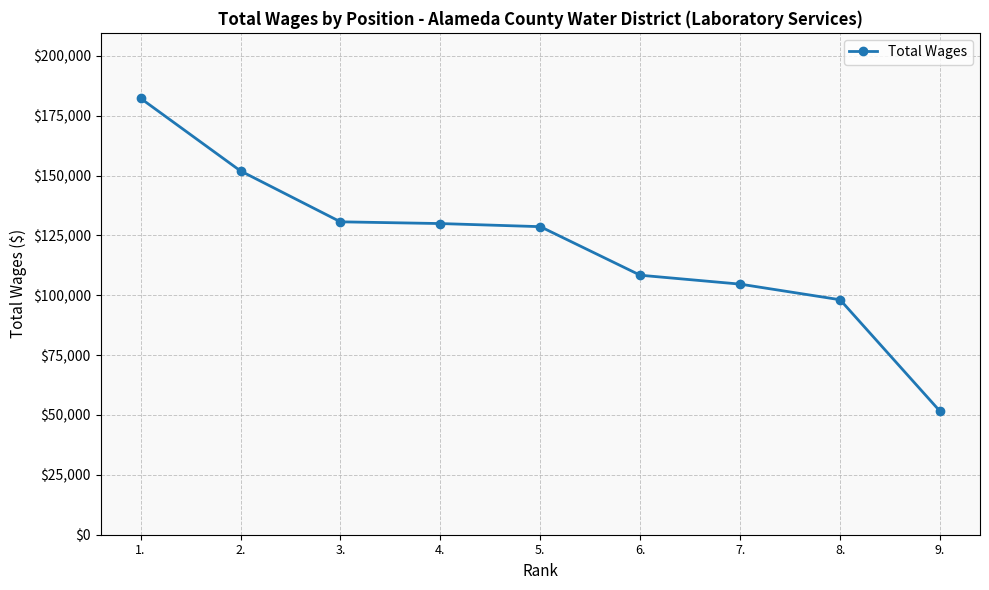

True or false: the data has more than 2 interior local peaks.

False